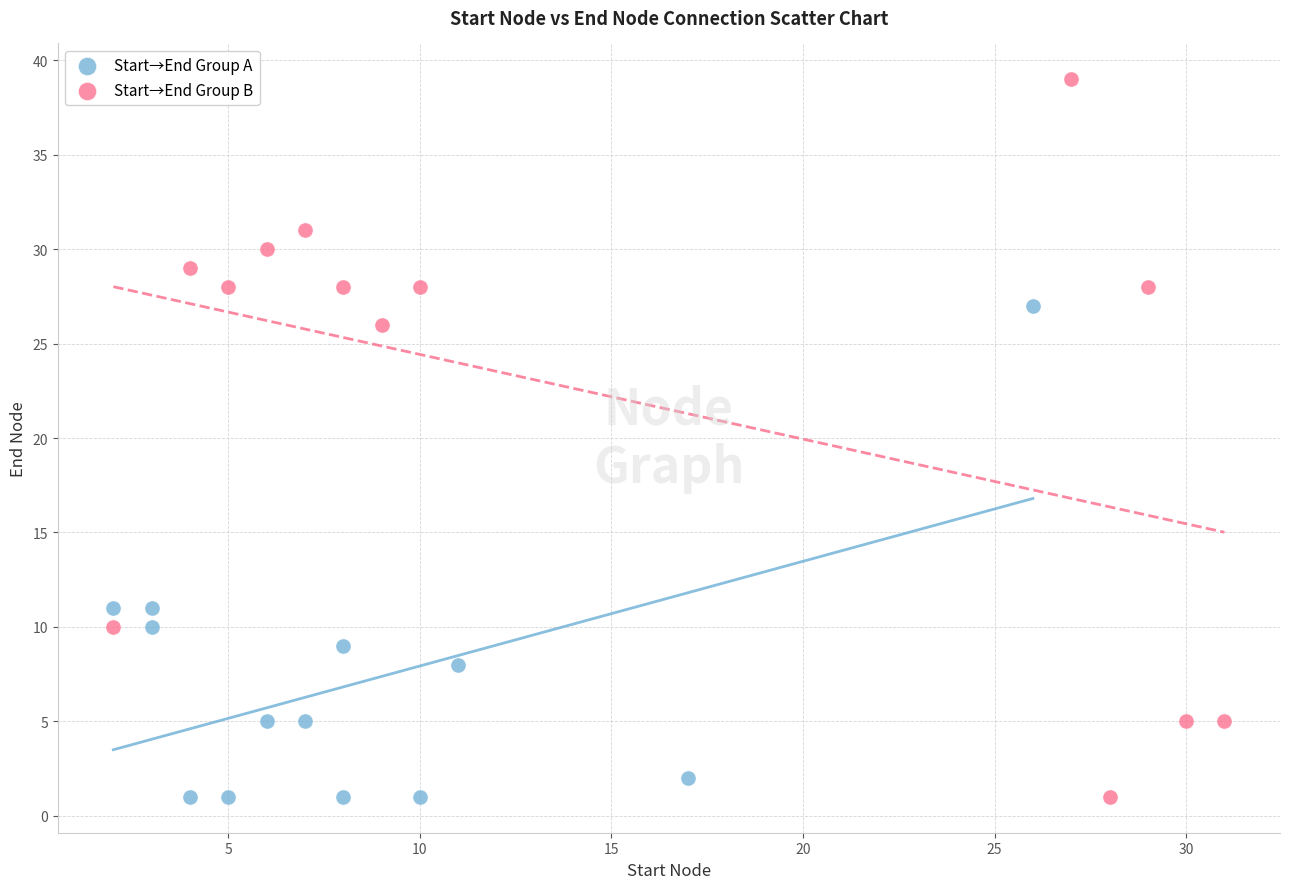

Which series has the widest spread of Y values?

Start→End Group B